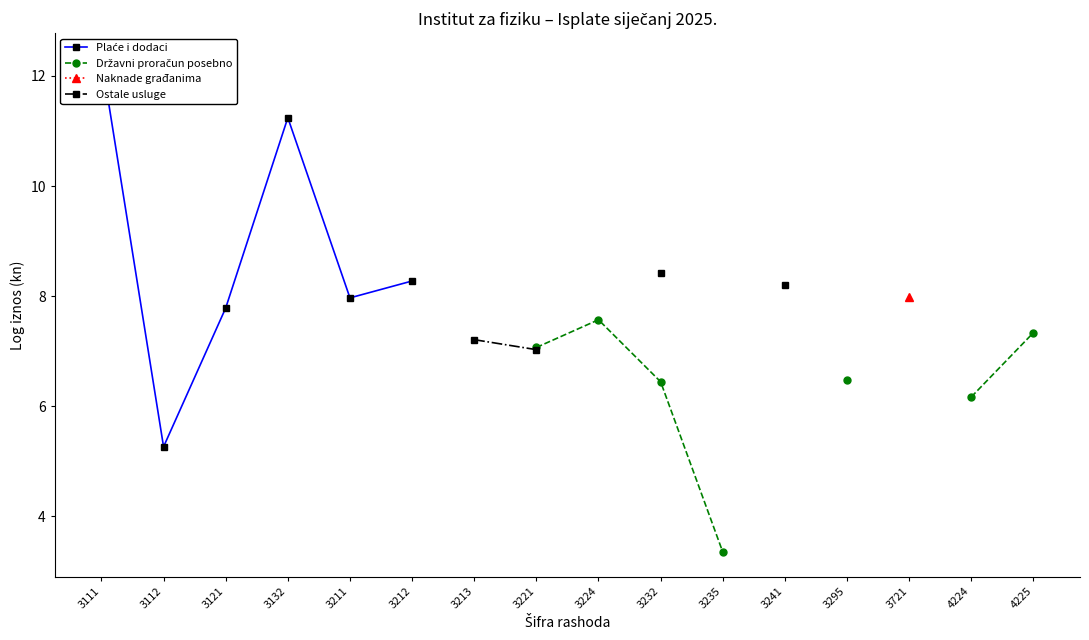

Does the chart have visible grid lines?

No